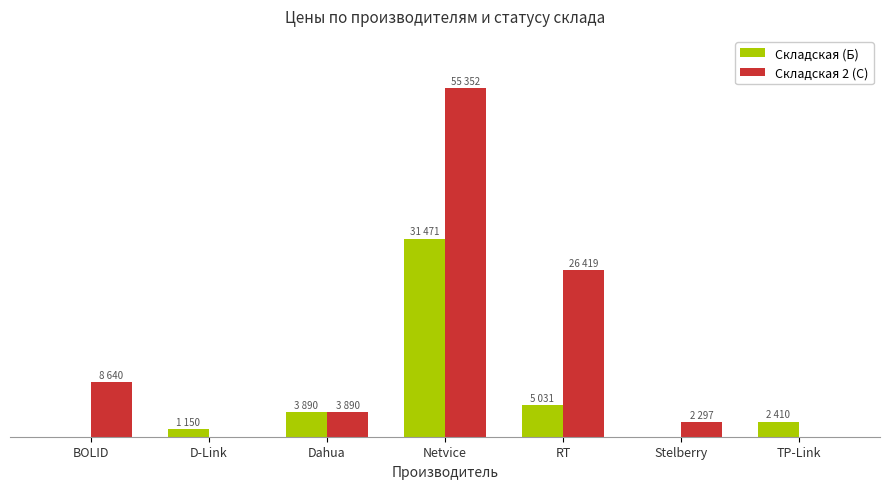

At which category is the sum across all series the highest?

Netvice